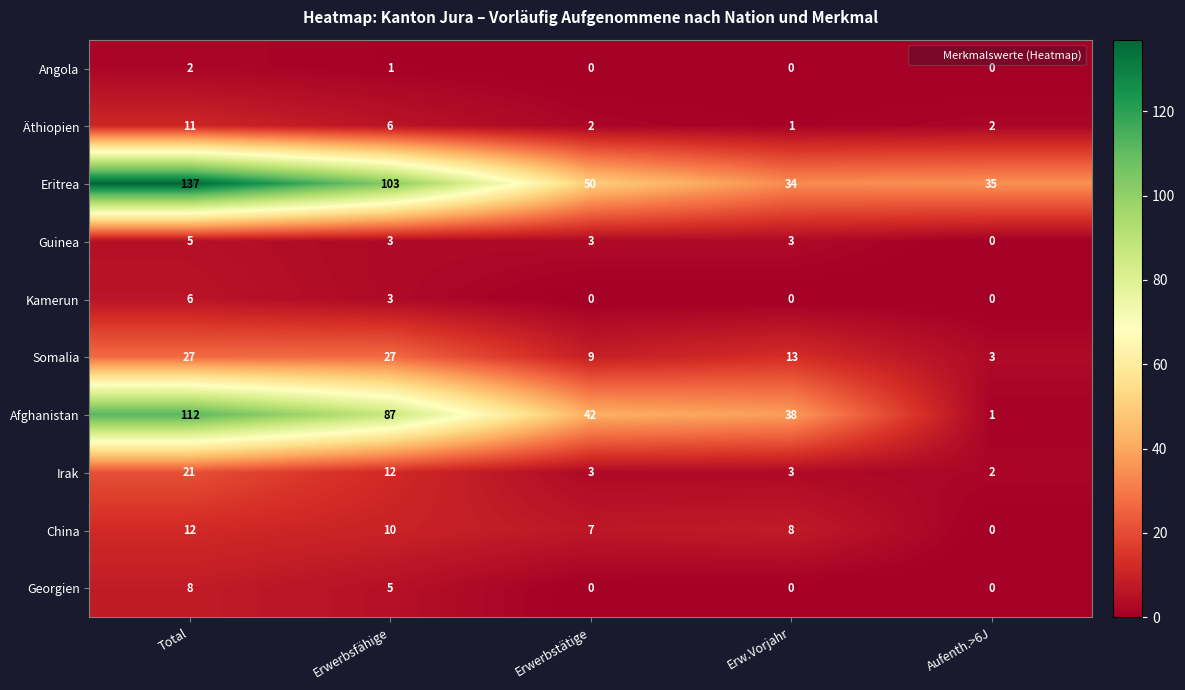

What is the average value of the Irak series?

8